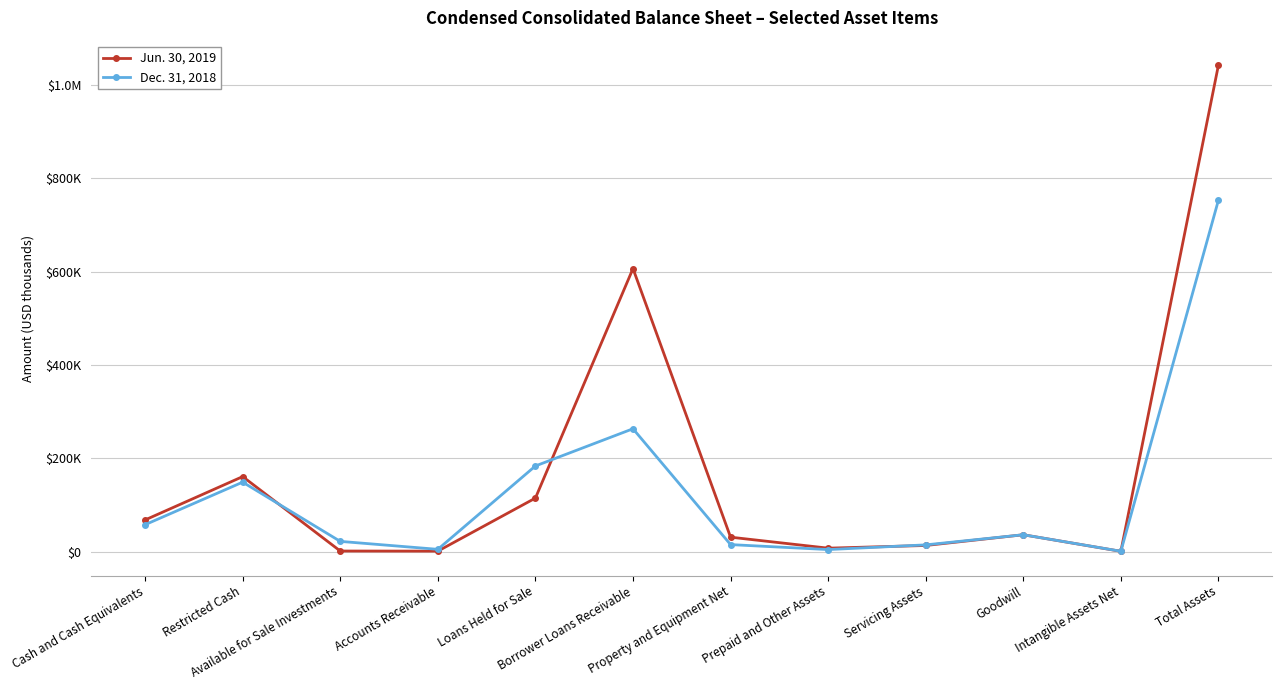

What are all the series names shown in the legend?

Jun. 30, 2019, Dec. 31, 2018